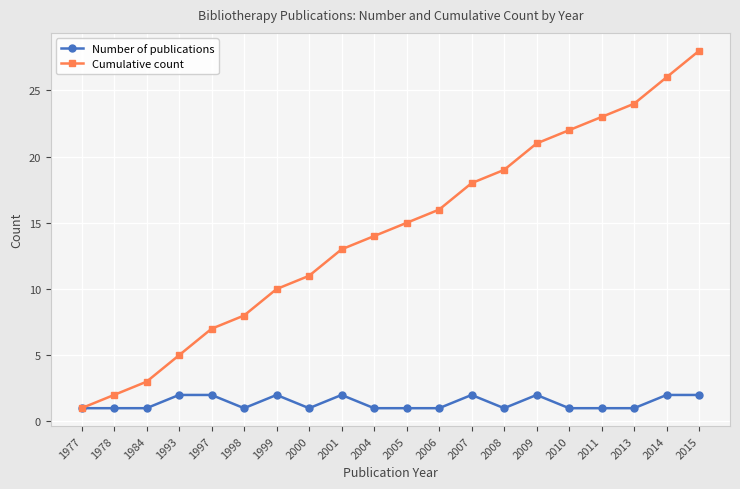

Reading left to right, what are all the values shown in this chart?

Number of publications: 1	1	1	2	2	1	2	1	2	1	1	1	2	1	2	1	1	1	2	2
Cumulative count: 1	2	3	5	7	8	10	11	13	14	15	16	18	19	21	22	23	24	26	28